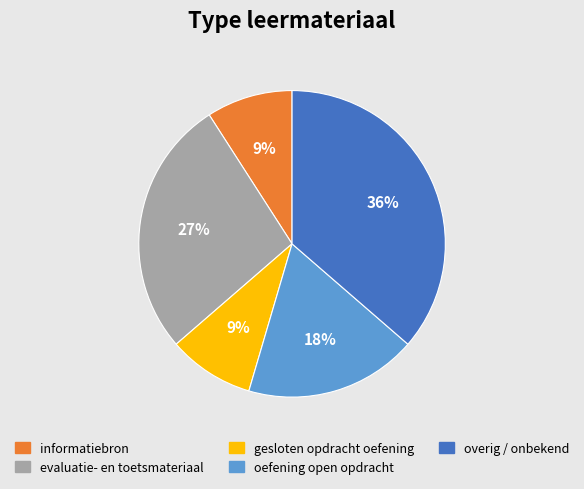

Does any single category account for the majority?

No